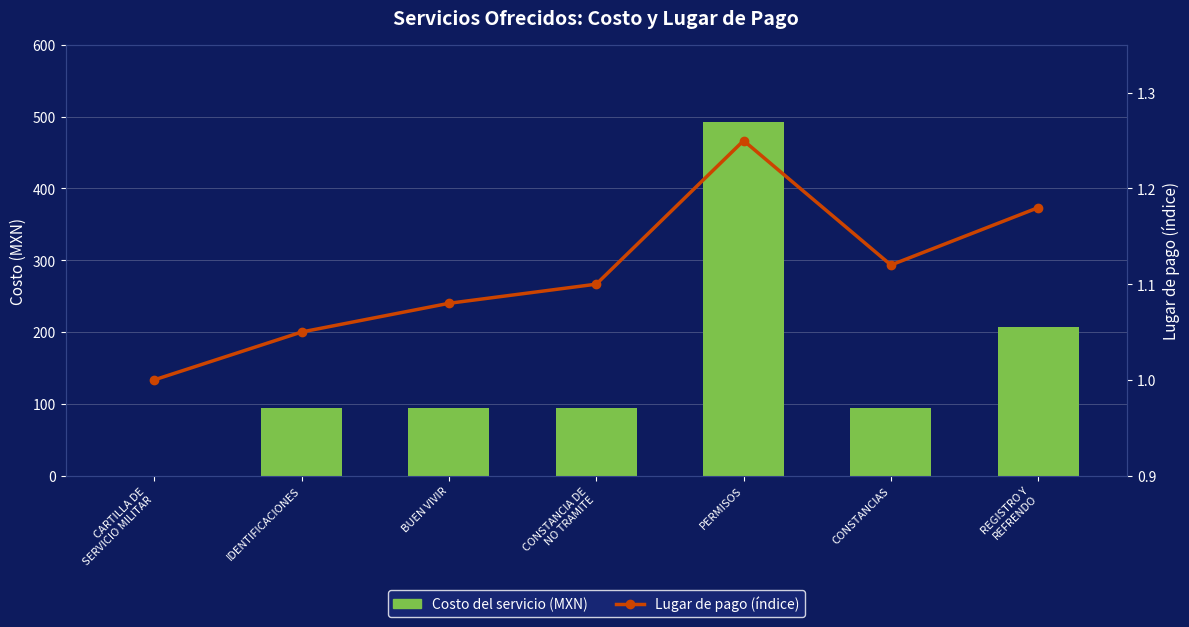

Which category has the lowest value across all series?

CARTILLA DE
SERVICIO MILITAR